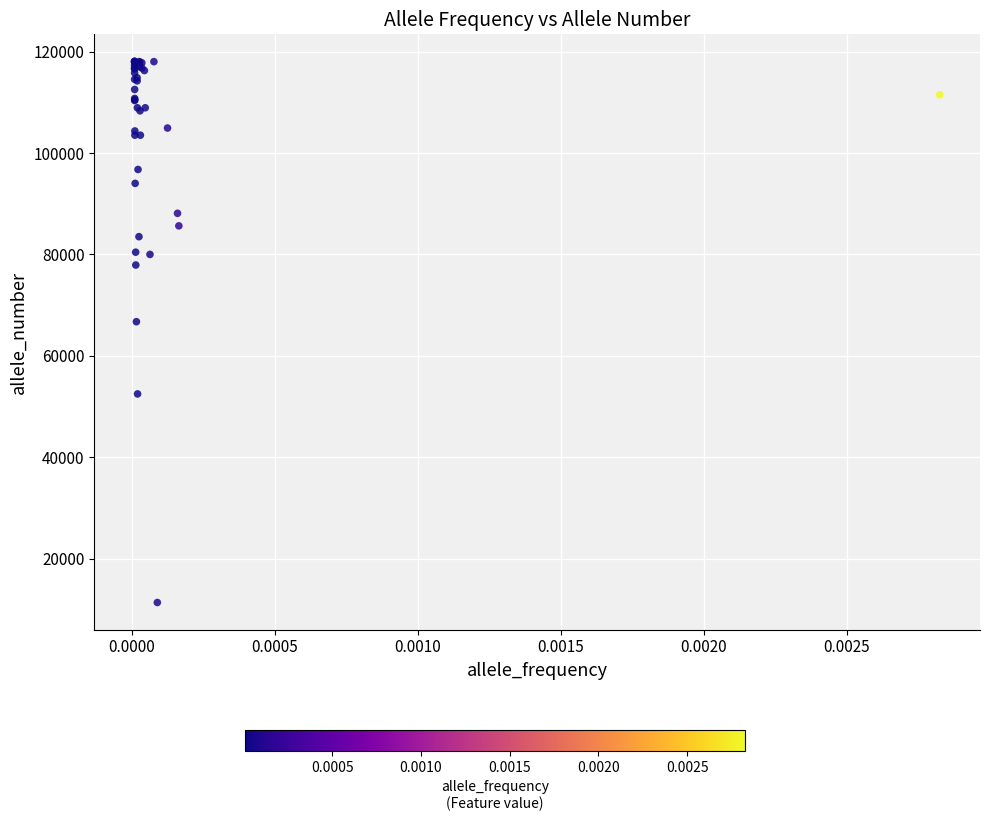

What Y value in the scatter plot is closest to 64720?

66726